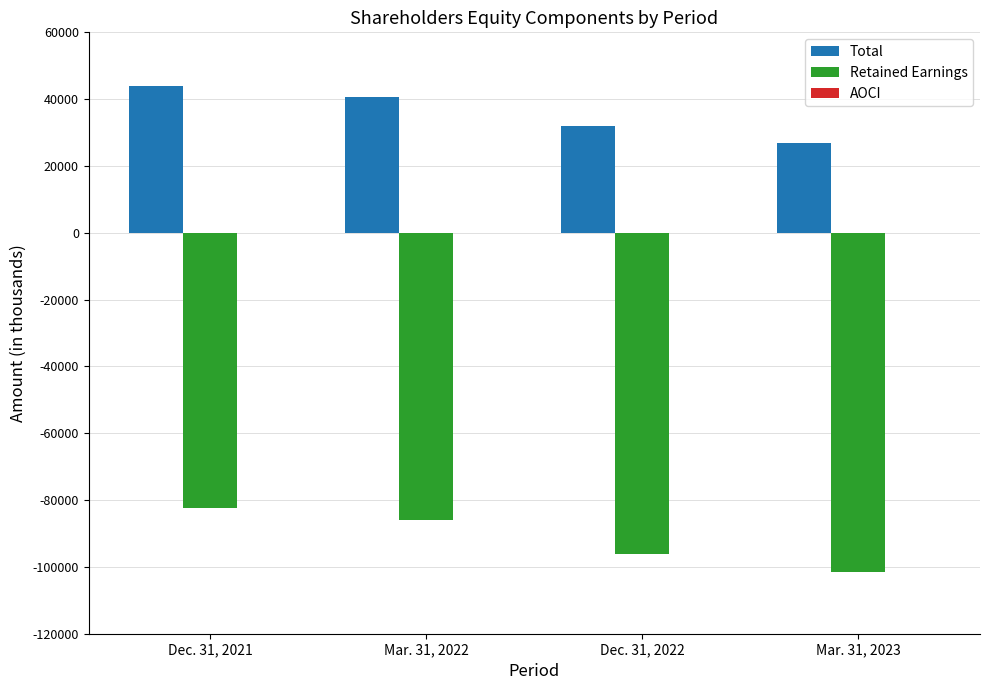

How many groups of bars are there?

4